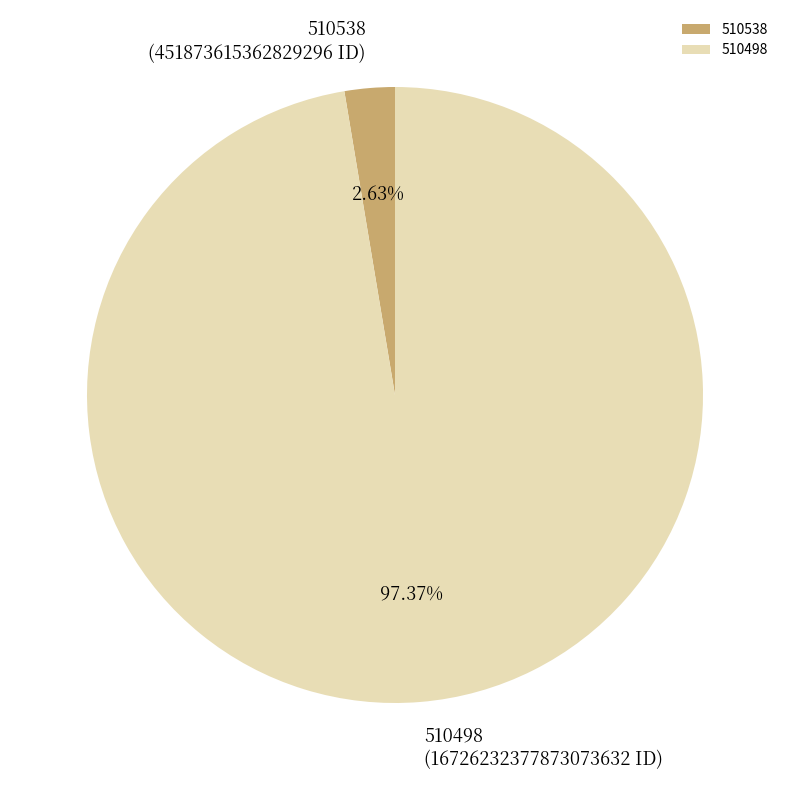

To the nearest percent, what percentage of the pie is 510498?

97%